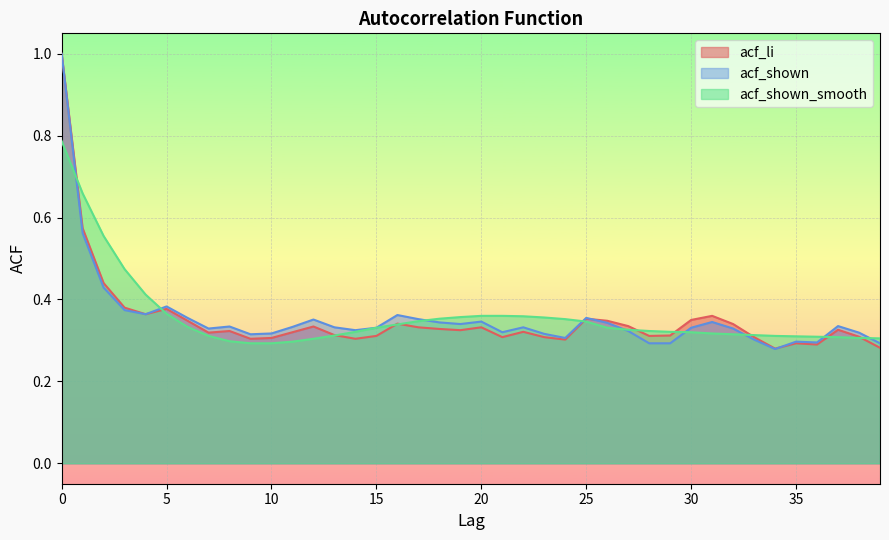

Between which two adjacent categories do acf_li and acf_shown_smooth first intersect?

0 and 1